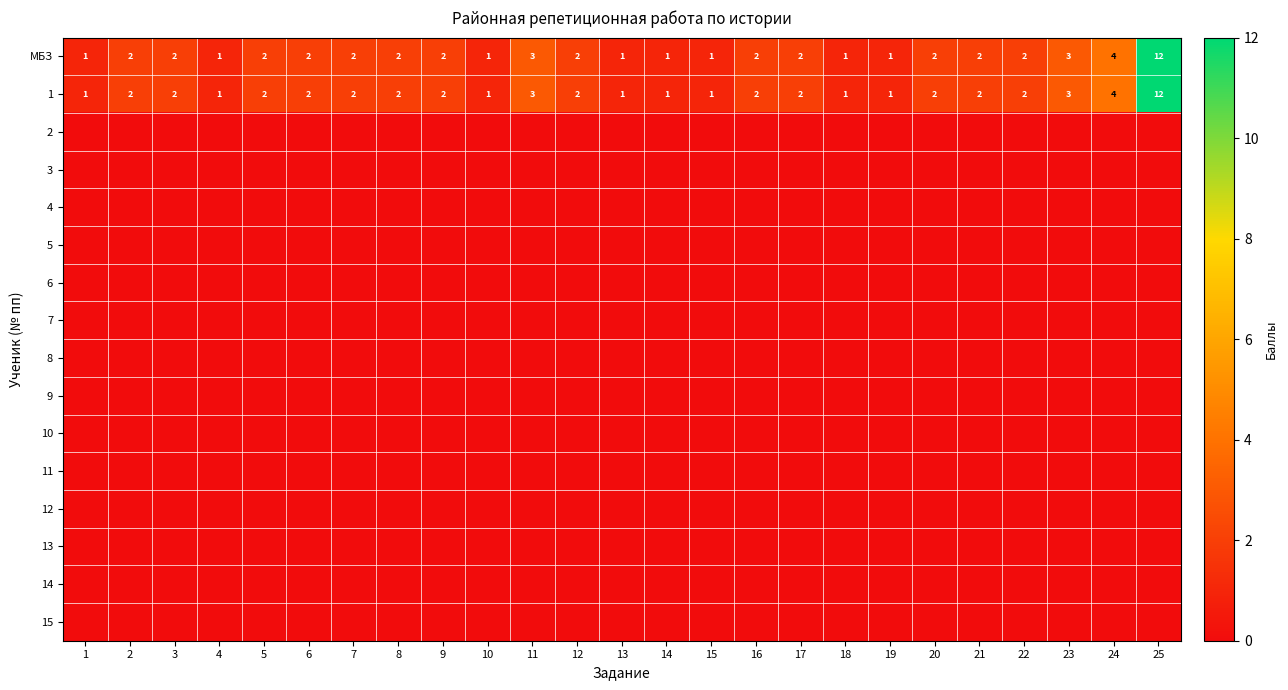

What is the greatest value displayed?

12